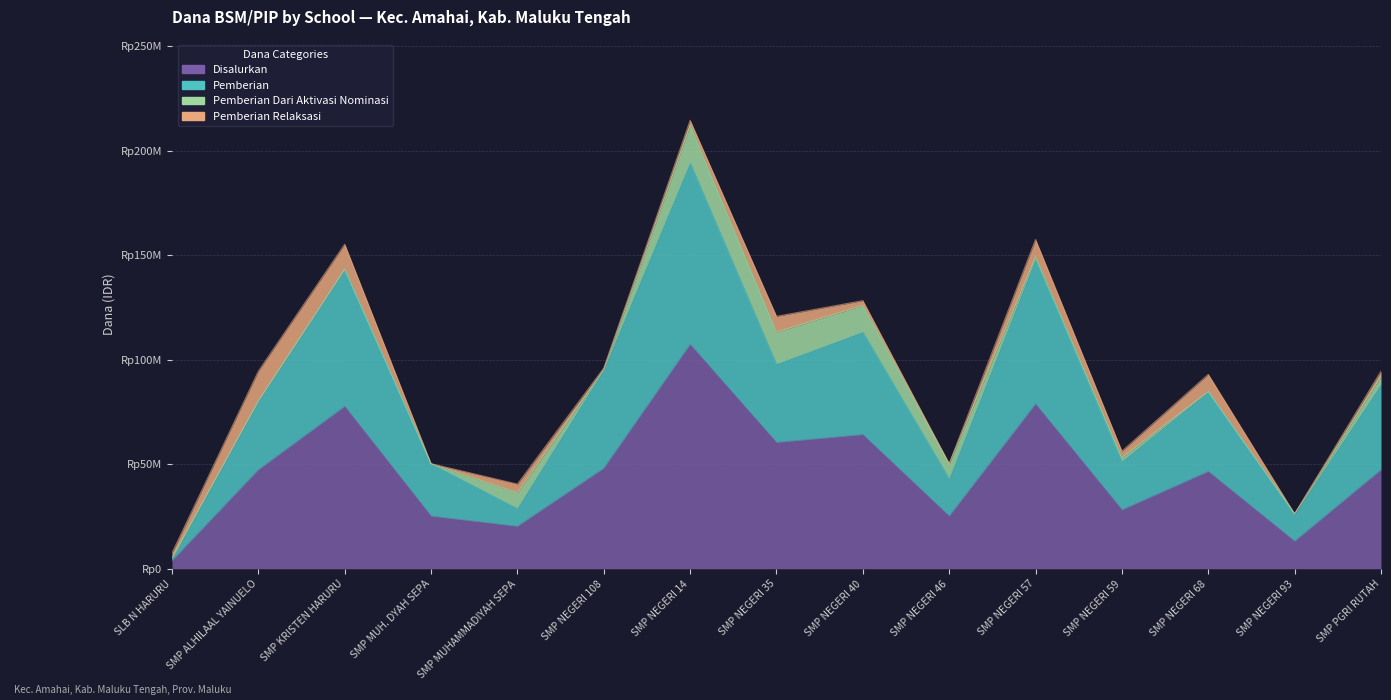

What is the greatest value displayed?

194250000